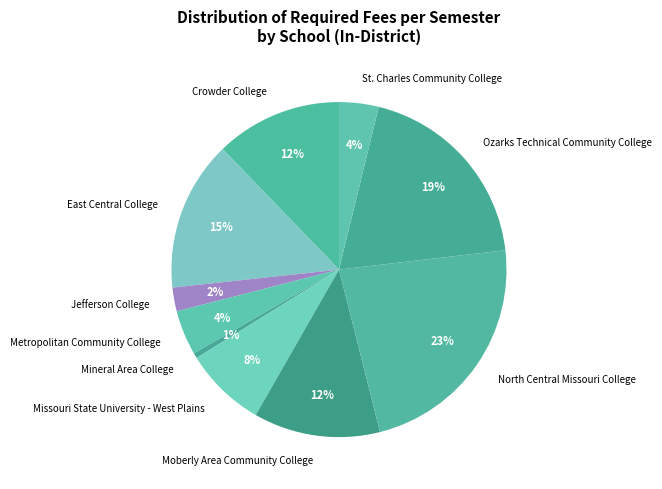

Does St. Charles Community College represent more than half of the total?

No